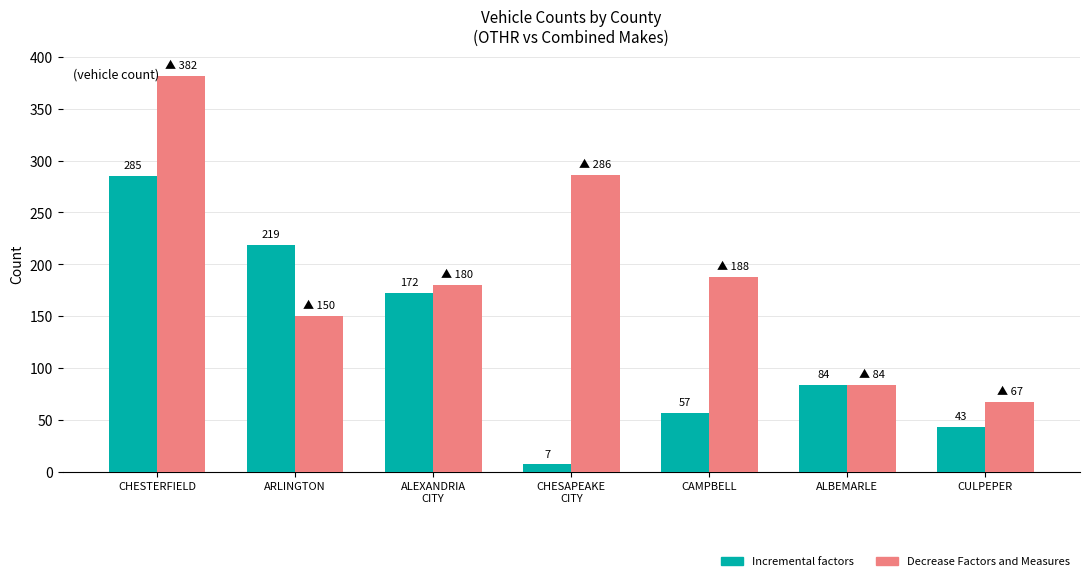

Count the number of categories in the chart.

7